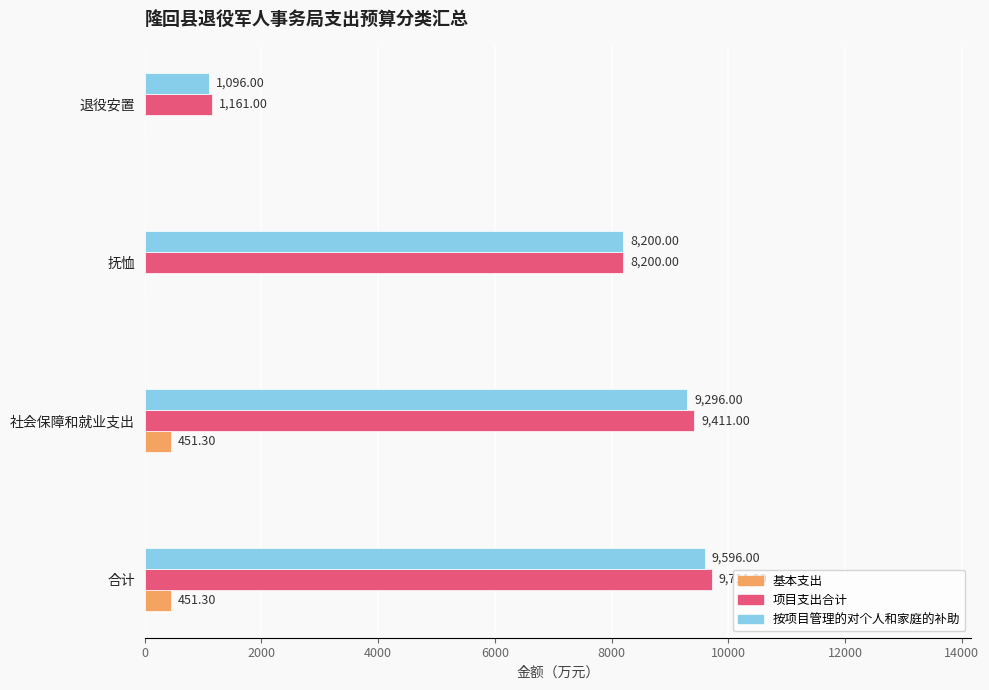

At which category is the sum across all series the highest?

合计